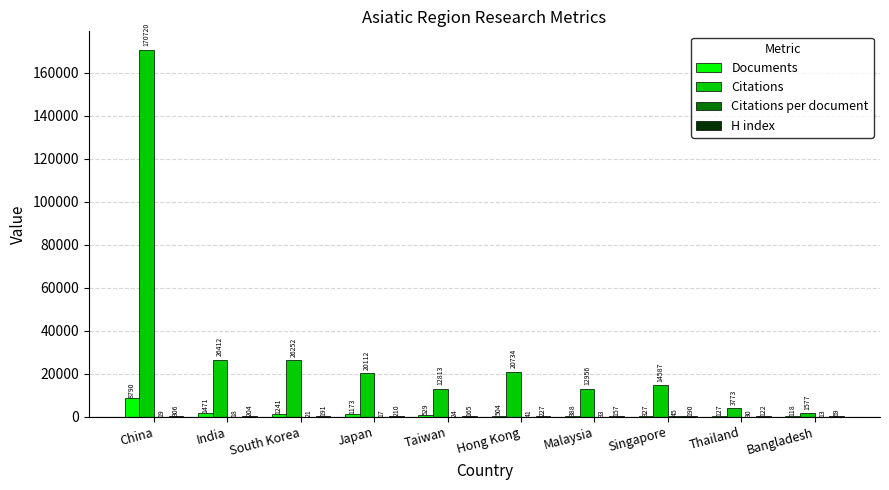

What is the sum of all Documents values?

14668.0